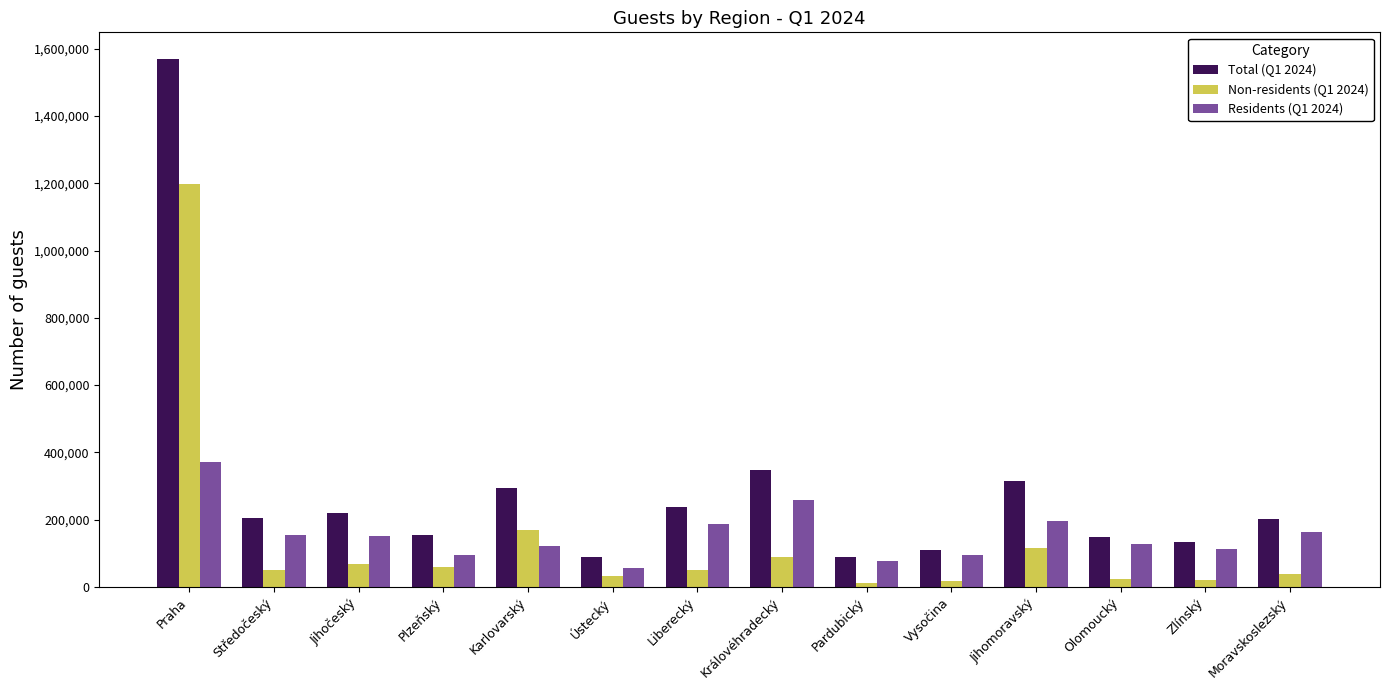

What is the difference between the maximum and second lowest values in the Non-residents (Q1 2024) series?

1181710